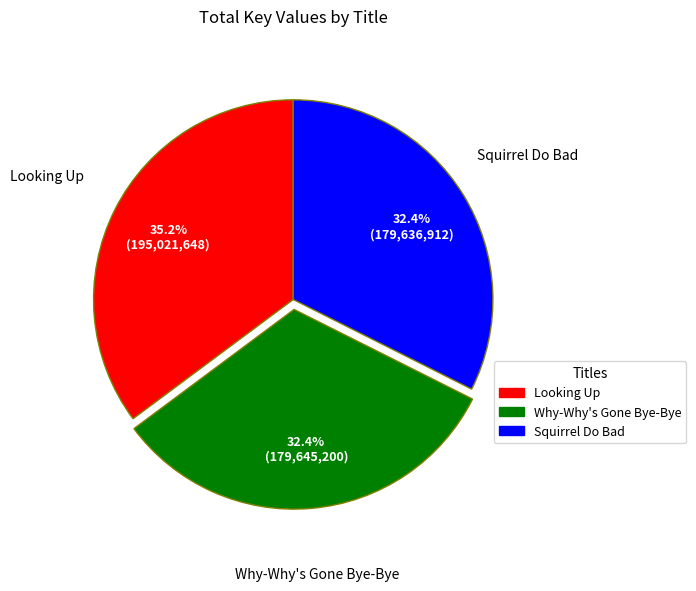

What percentage is the Squirrel Do Bad slice, to the nearest percent?

32%